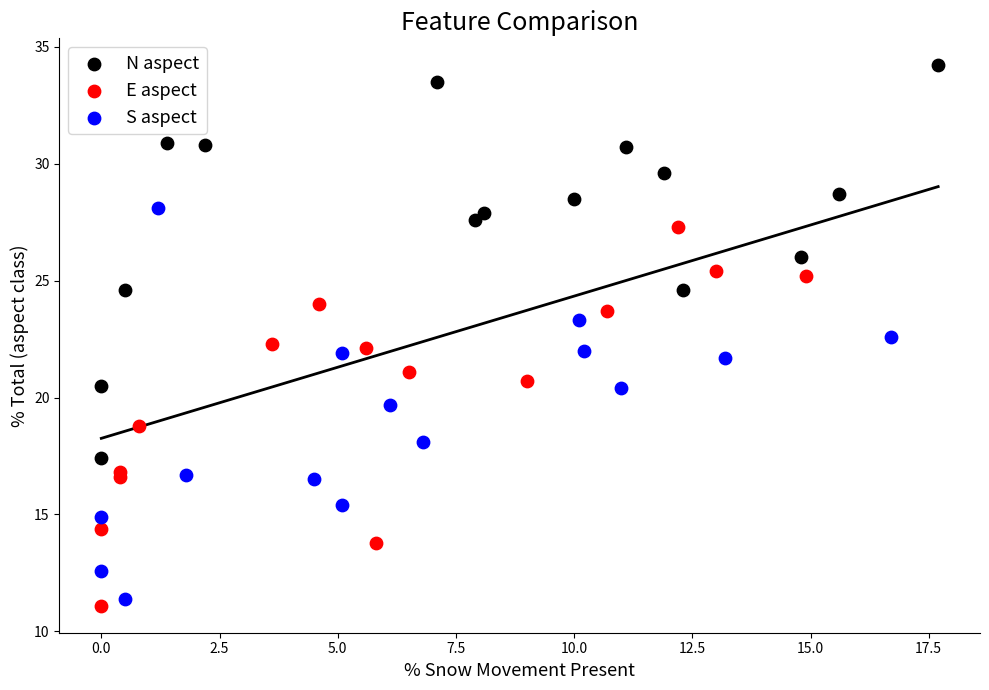

What are all the series names shown in the legend?

N aspect, E aspect, S aspect